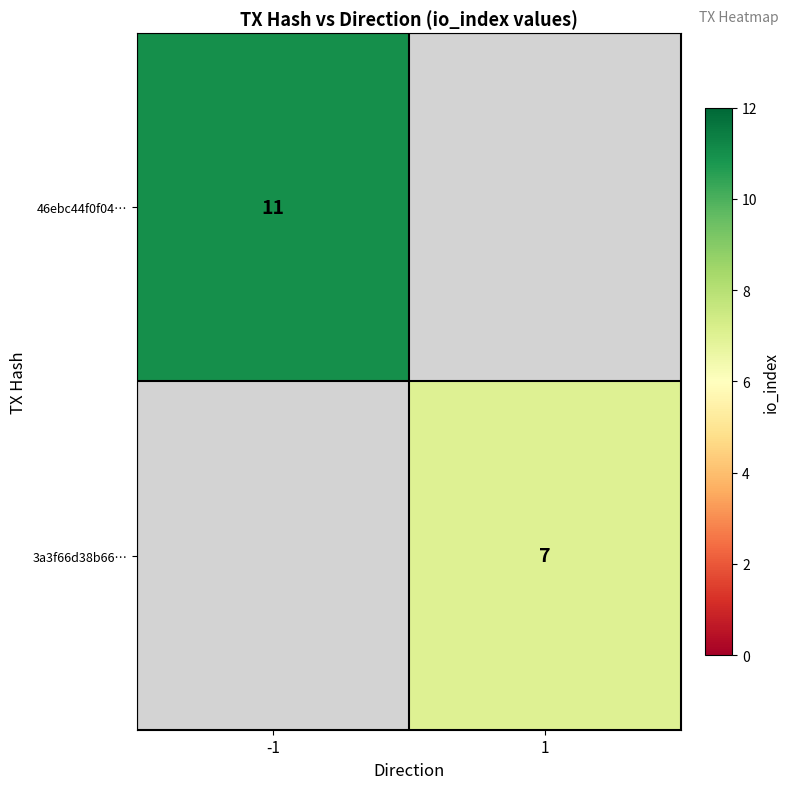

What is the minimum value shown in the chart?

7.0